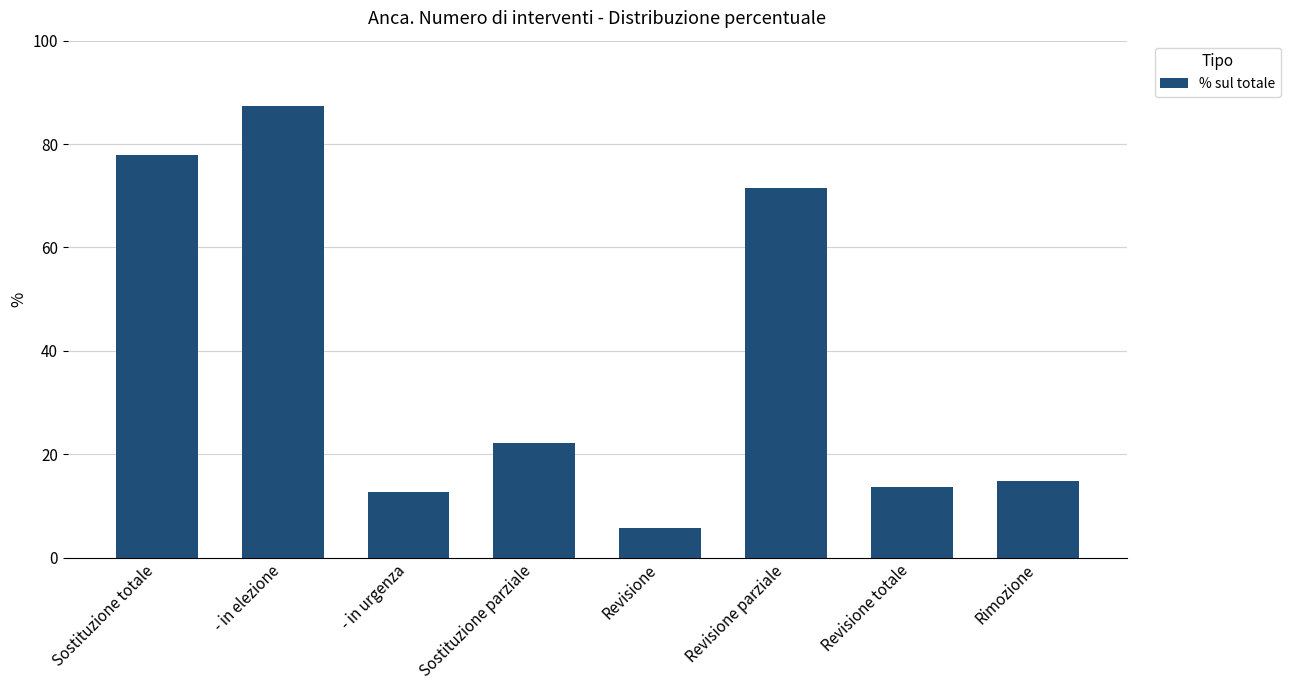

What is the average value?

38.2